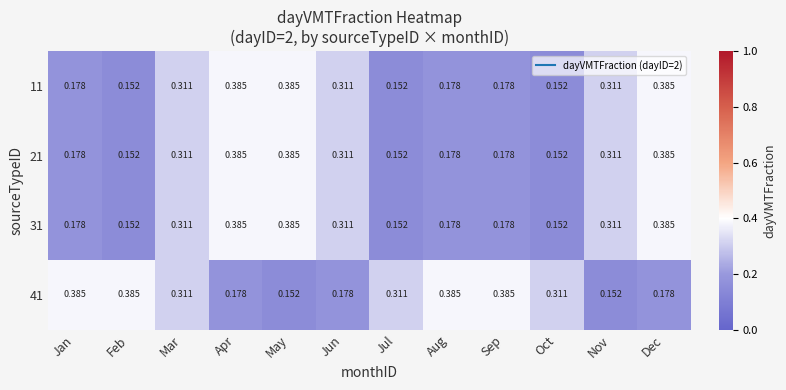

How many distinct data groups are displayed?

4